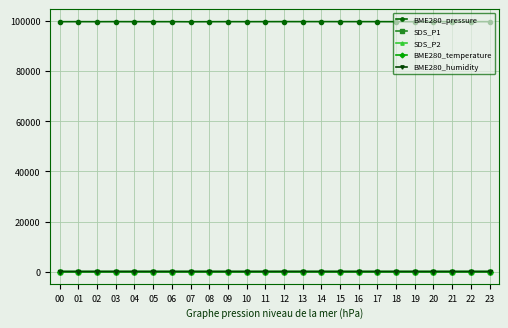

What is the value of the BME280_pressure point at the 7th from the left?

99714.5